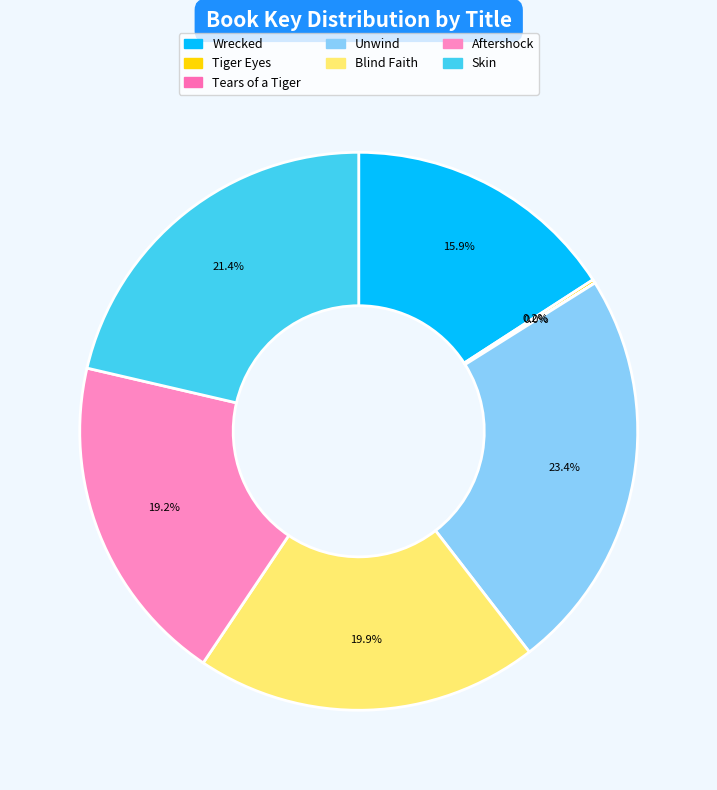

How many segments does this pie chart have?

7